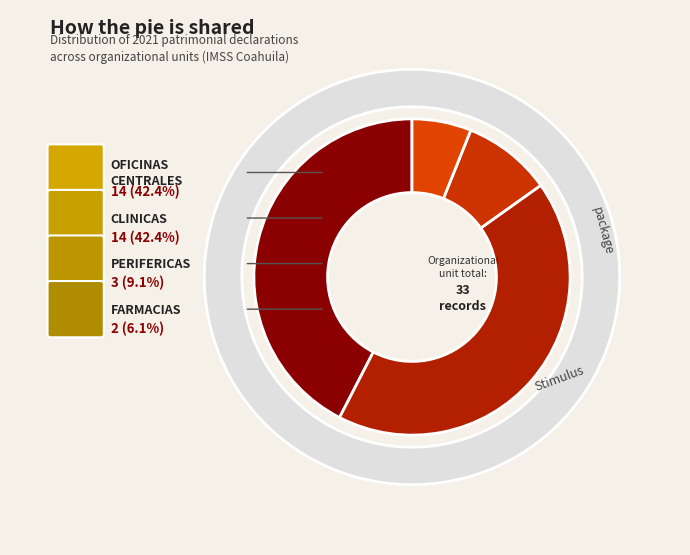

What percentage is the OFICINAS CENTRALES slice, to the nearest percent?

42%